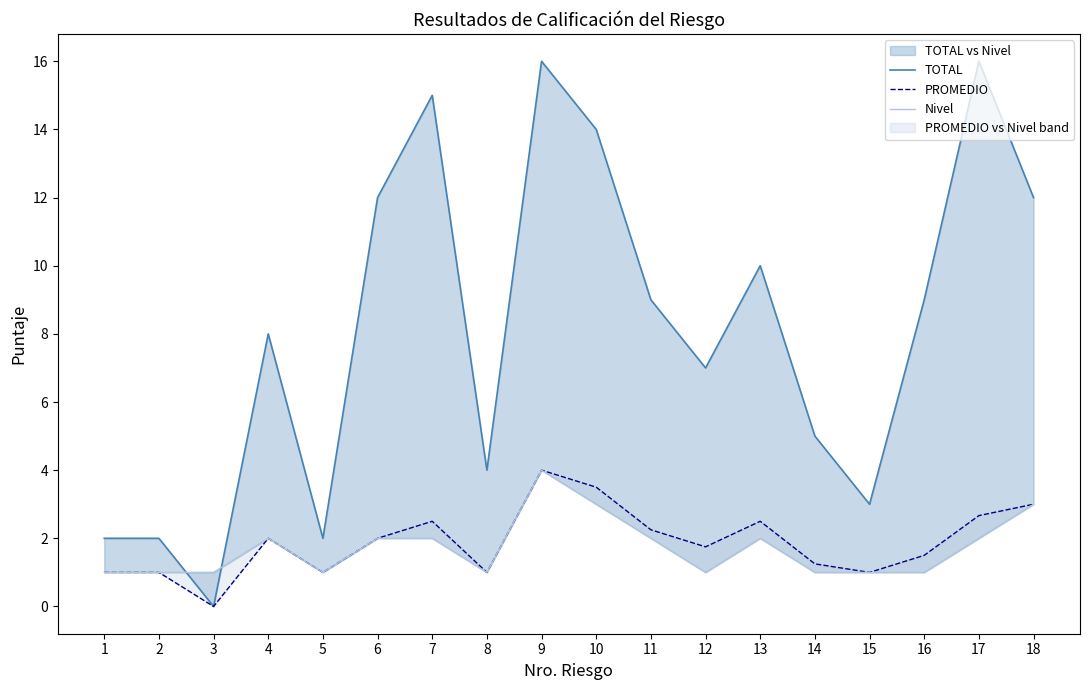

List the series in order of their peak value, lowest first.

PROMEDIO, Nivel, TOTAL